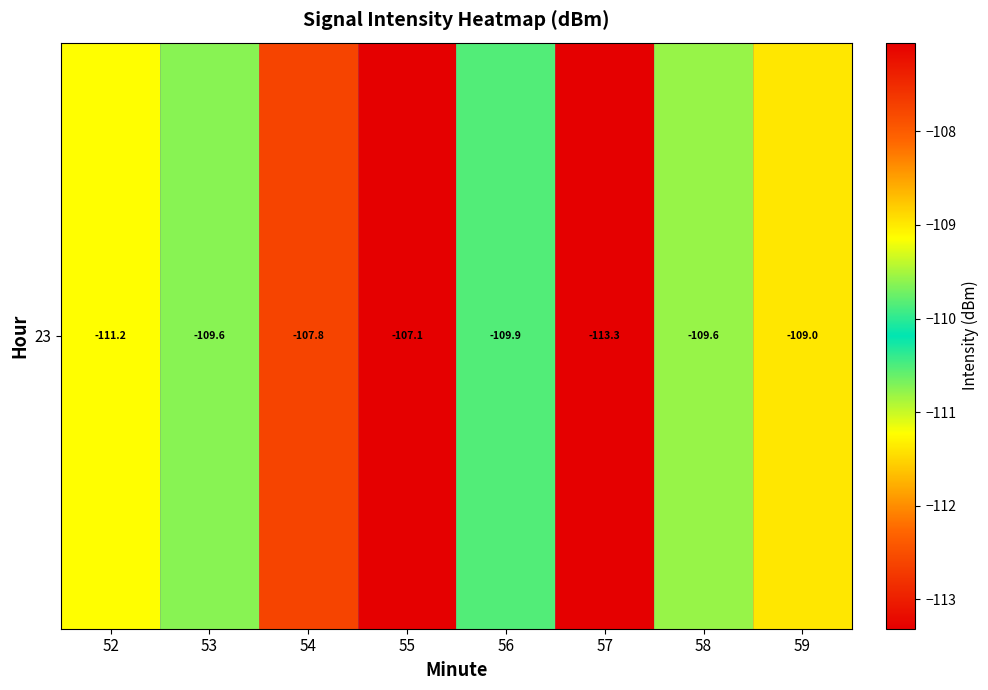

What is the greatest value displayed?

-107.1